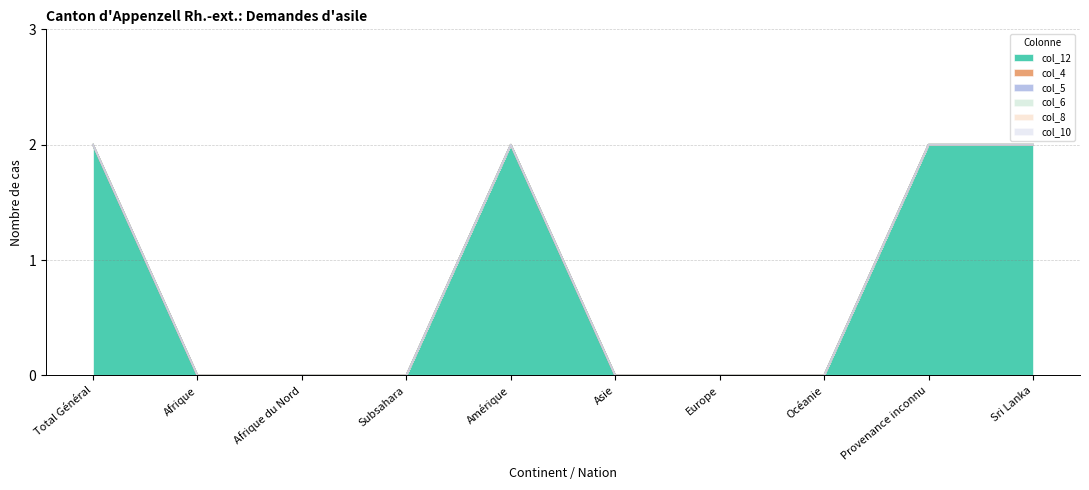

What are all the series names shown in the legend?

col_12, col_4, col_5, col_6, col_8, col_10